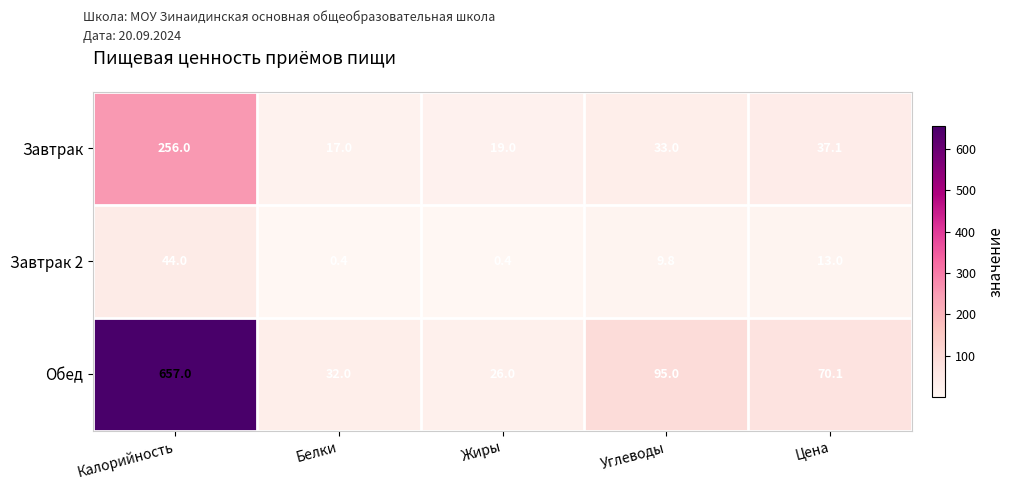

Reading left to right, extract all data points from this chart.

Завтрак: 256.0	17.0	19.0	33.0	37.1
Завтрак 2: 44.0	0.4	0.4	9.8	13.0
Обед: 657.0	32.0	26.0	95.0	70.1